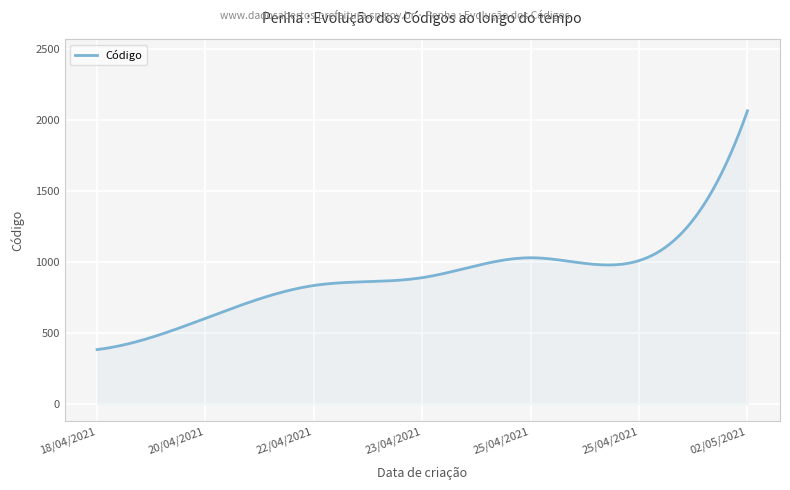

What is the smallest value displayed?

382.0